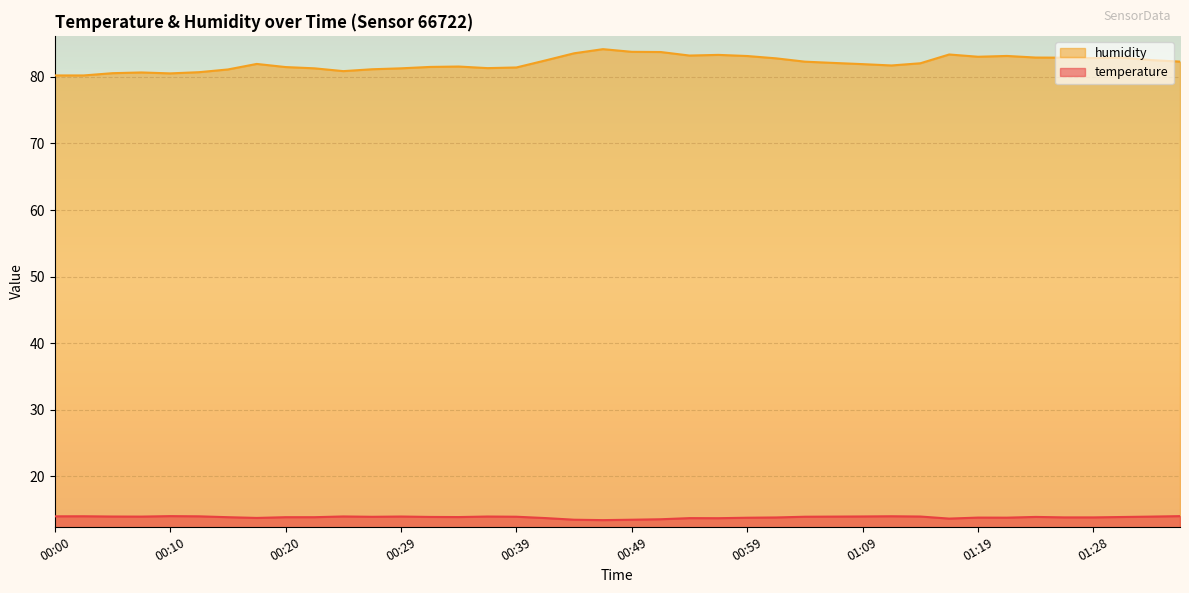

Is the value of temperature at 00:29 greater than the value of humidity at 00:37?

No